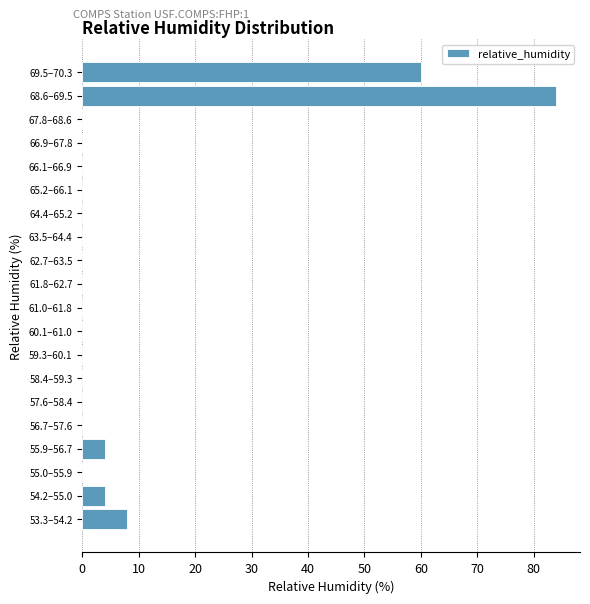

Reading bottom to top, list all the values displayed in this chart.

53.3–54.2=8	54.2–55.0=4	55.0–55.9=0	55.9–56.7=4	56.7–57.6=0	57.6–58.4=0	58.4–59.3=0	59.3–60.1=0	60.1–61.0=0	61.0–61.8=0	61.8–62.7=0	62.7–63.5=0	63.5–64.4=0	64.4–65.2=0	65.2–66.1=0	66.1–66.9=0	66.9–67.8=0	67.8–68.6=0	68.6–69.5=84	69.5–70.3=60